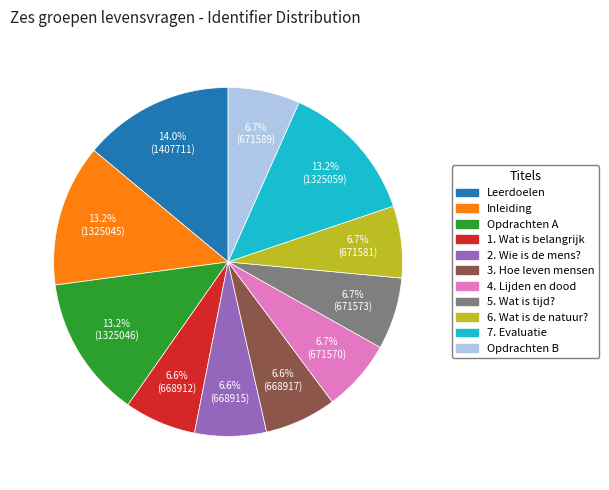

To the nearest percent, what is the difference between the largest and smallest slice percentages?

7%